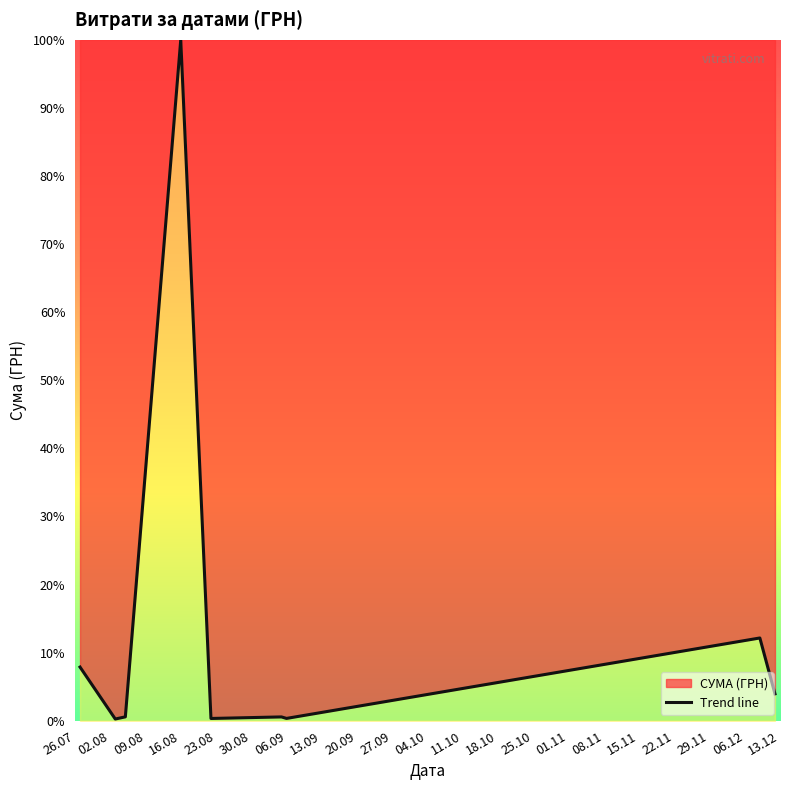

How many categories are shown in the chart?

9